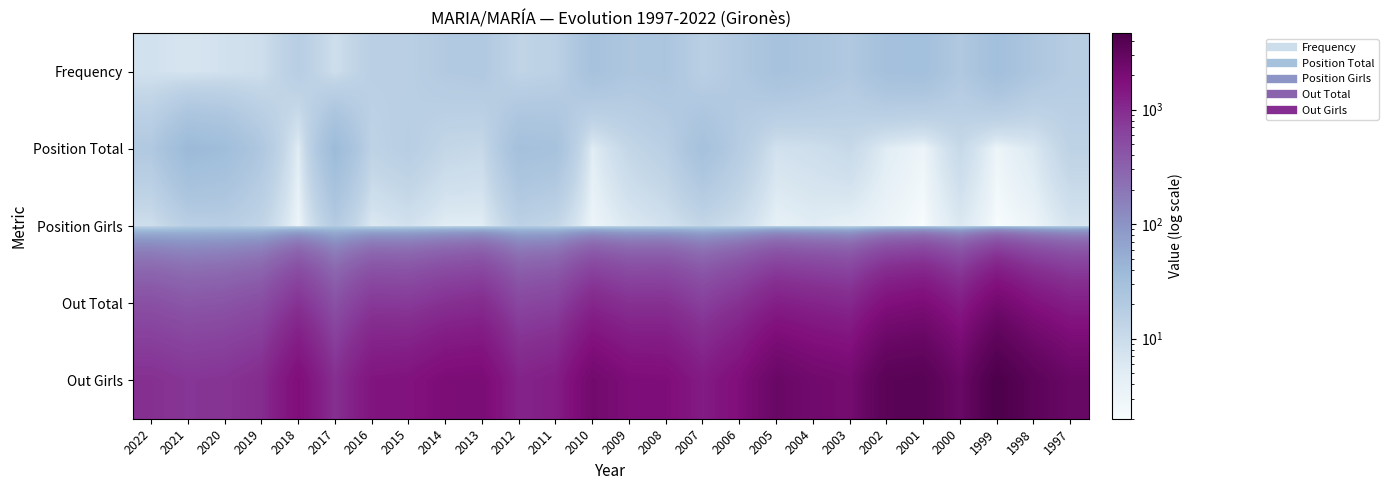

Which series has the largest range (max minus min)?

Out Girls